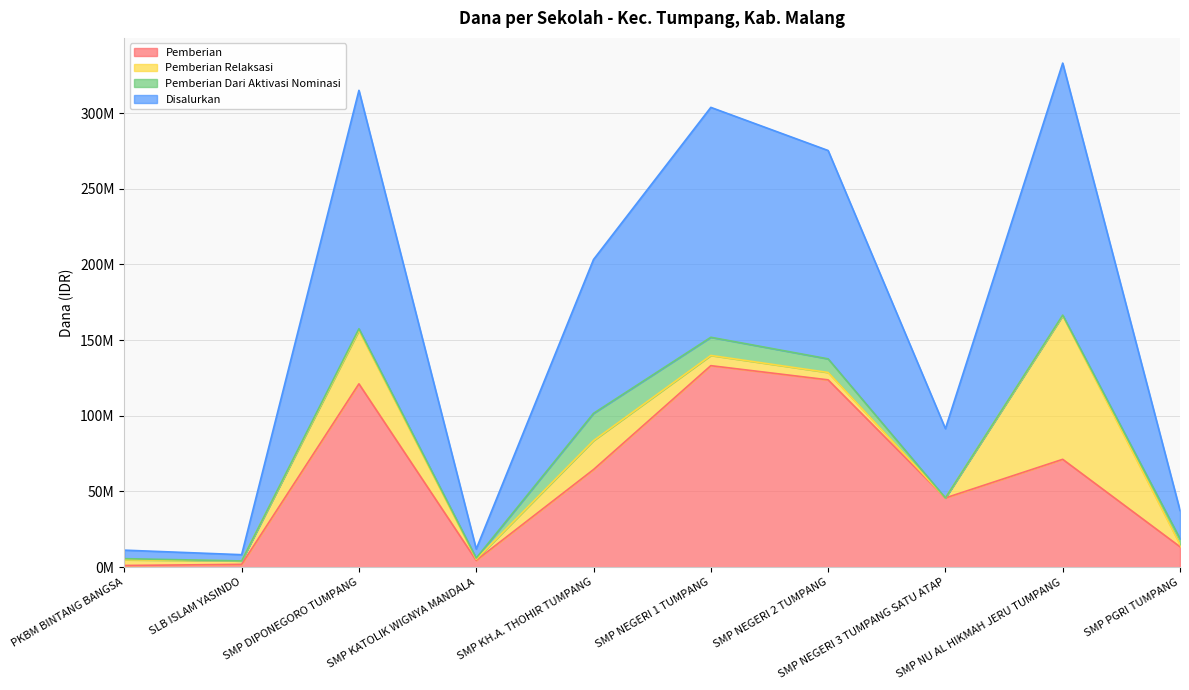

What are all the series names shown in the legend?

Pemberian, Pemberian Relaksasi, Pemberian Dari Aktivasi Nominasi, Disalurkan